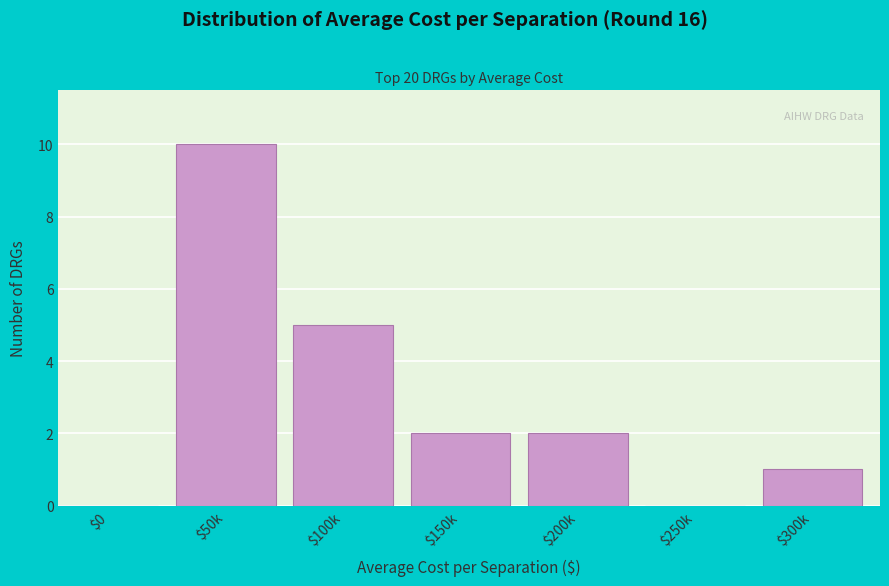

Which label corresponds to the largest value in the chart?

$50k